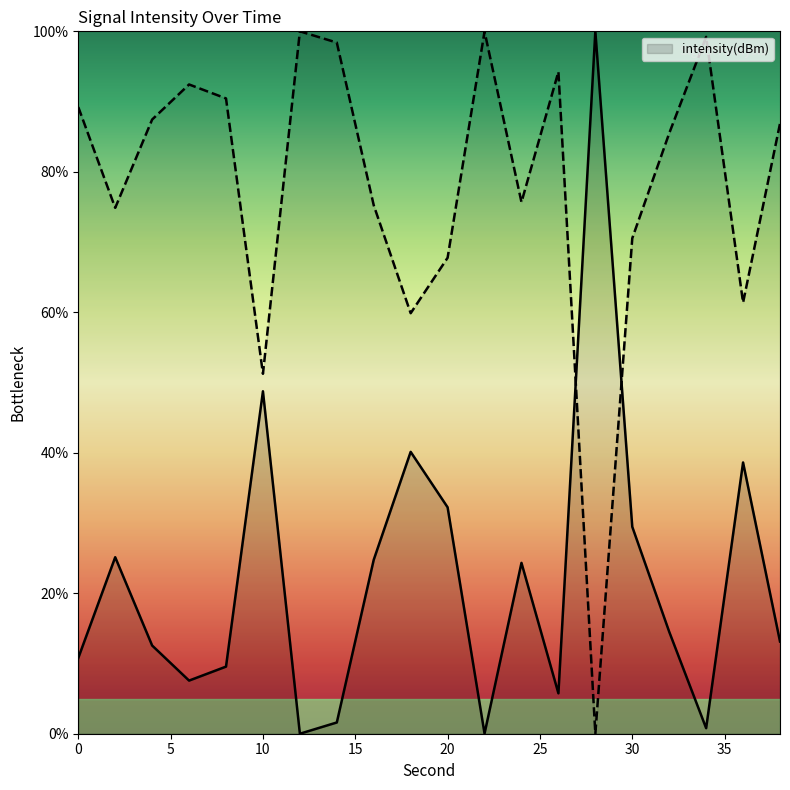

Rank the categories by value from lowest to highest.

12, 22, 34, 14, 26, 6, 8, 0, 4, 38, 32, 24, 16, 2, 30, 20, 36, 18, 10, 28